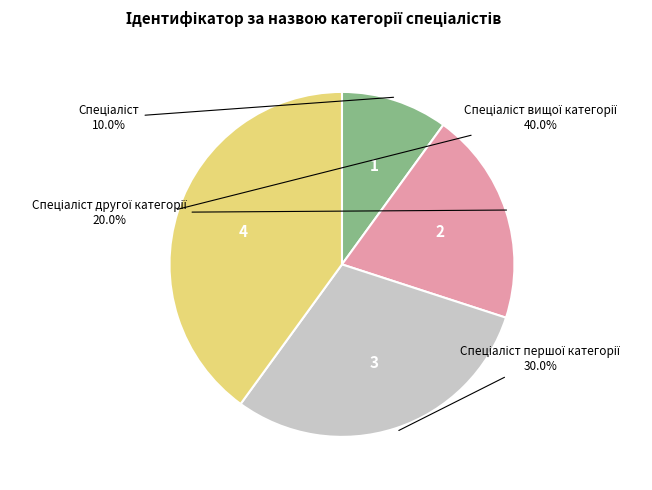

Does any single category account for the majority?

No